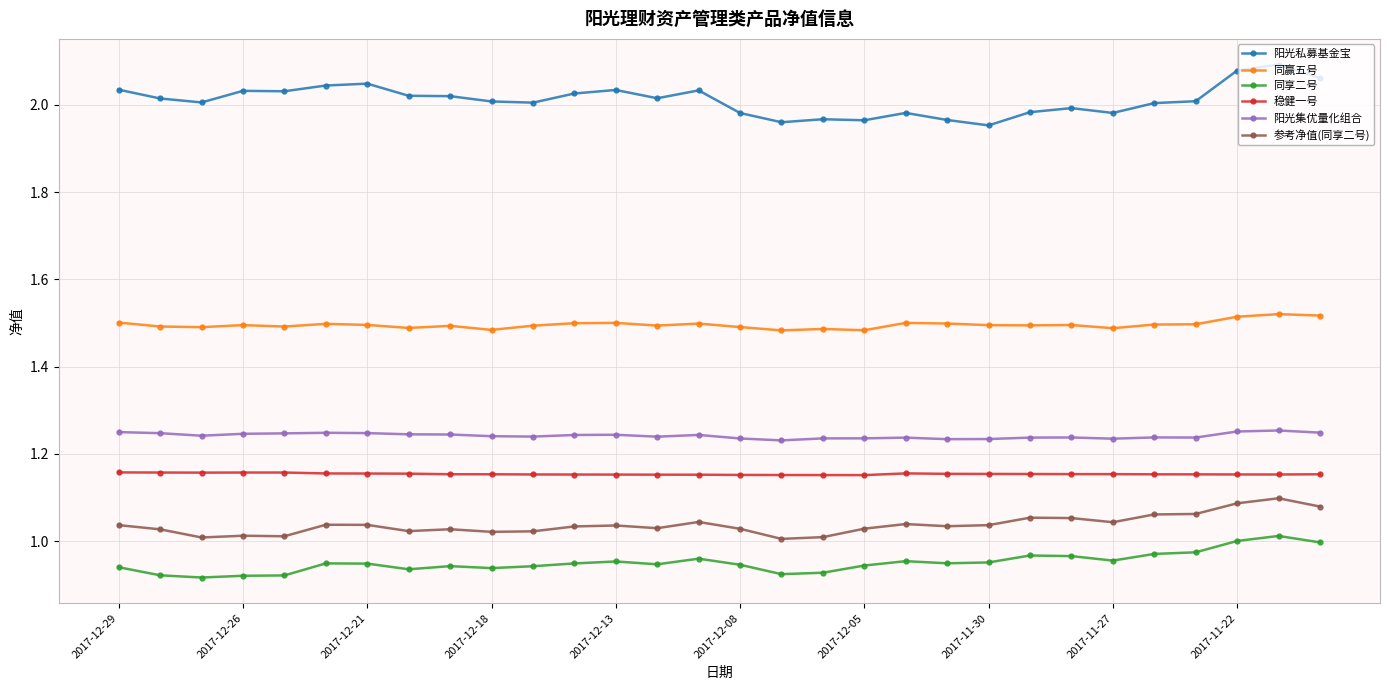

True or false: 同赢五号 and 稳健一号 intersect in this chart.

False